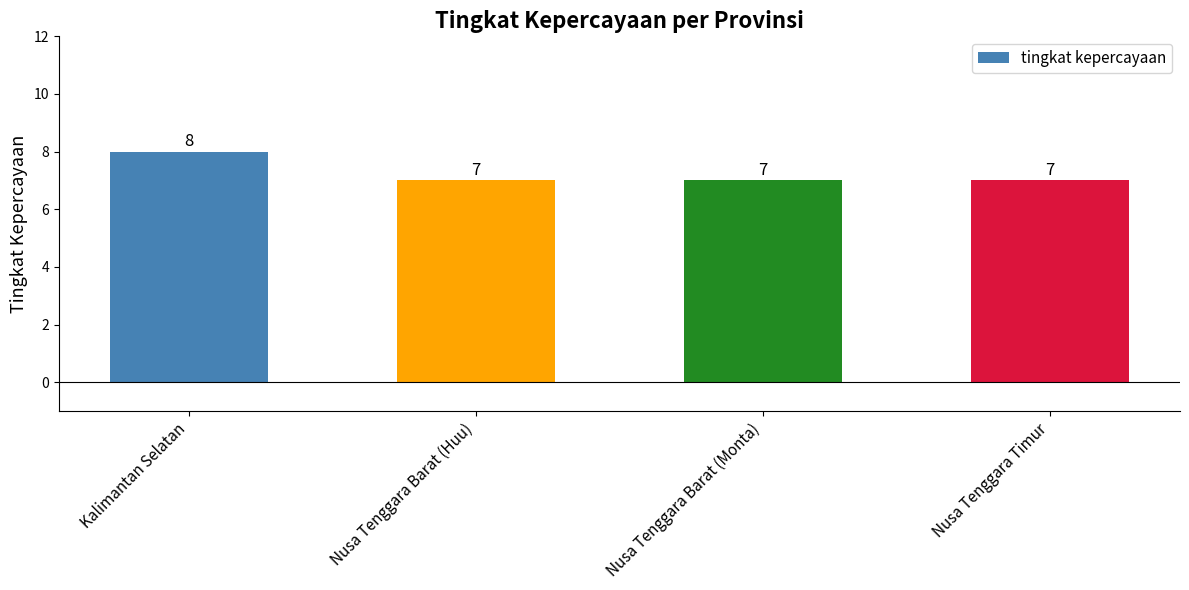

Between Nusa Tenggara Barat (Huu) and Kalimantan Selatan, which is larger?

Kalimantan Selatan